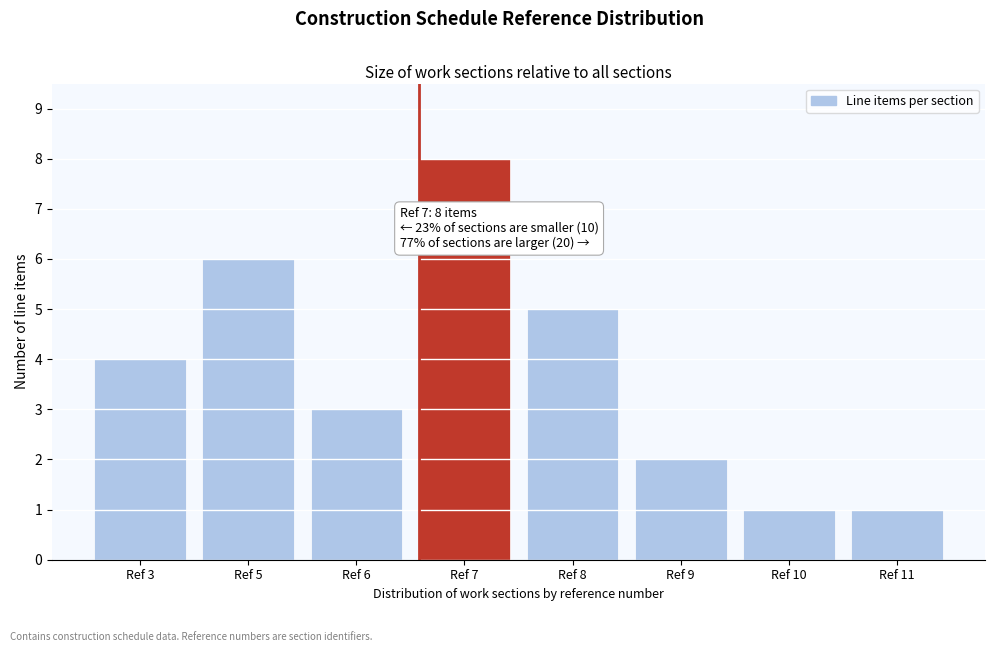

Reading right to left, what are all the values shown in this chart?

1	1	2	5	8	3	6	4